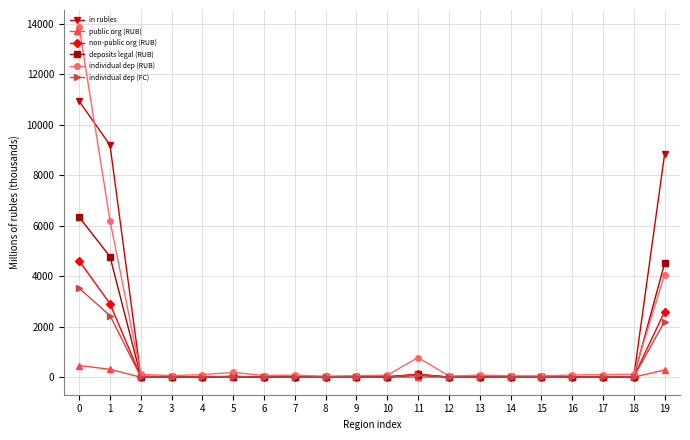

What is the sum of the non-public org (RUB) values at 7 and 16?

30.3